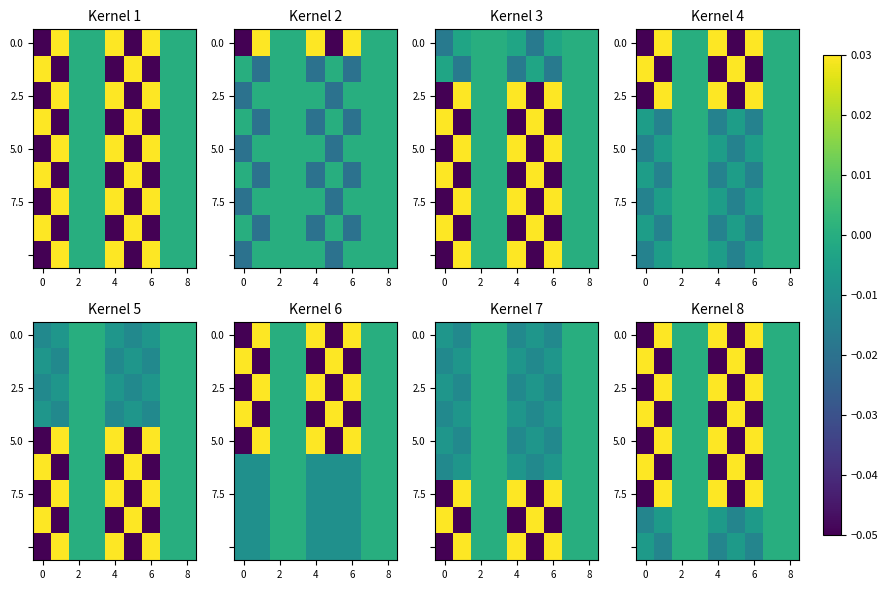

What is the total value across all series at 8?

-0.1